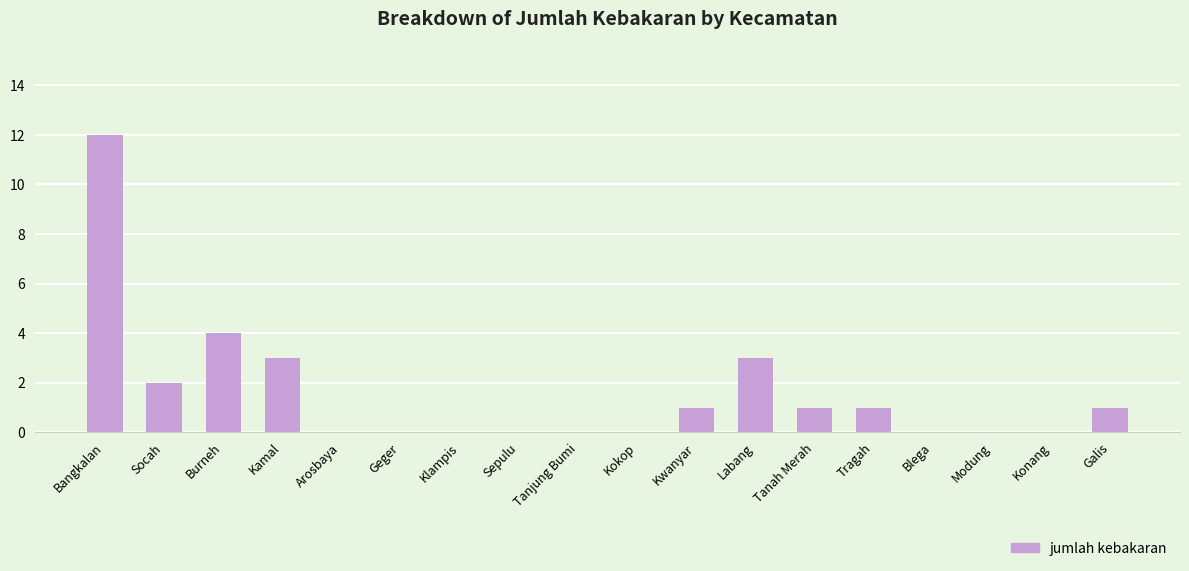

Reading left to right, list all the values displayed in this chart.

Bangkalan=12	Socah=2	Burneh=4	Kamal=3	Arosbaya=0	Geger=0	Klampis=0	Sepulu=0	Tanjung Bumi=0	Kokop=0	Kwanyar=1	Labang=3	Tanah Merah=1	Tragah=1	Blega=0	Modung=0	Konang=0	Galis=1